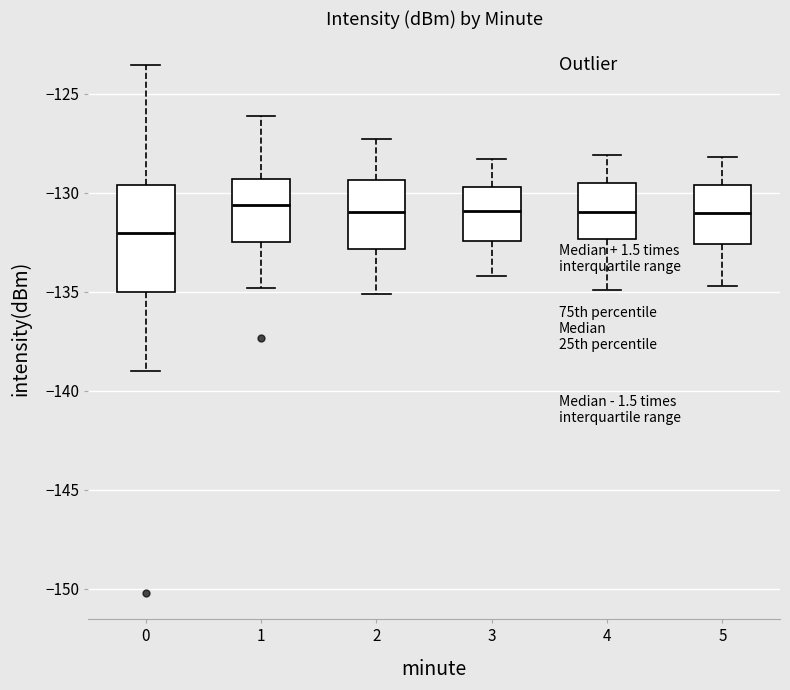

Reading left to right, transcribe this box plot: for each box, give where its median line is, the range the box spans, and where its two whiskers end, as read against the y-axis. The values are not printed on the chart, so give them approximately, as read against the axis.

0: median -132.0, box -135.0 to -129.5, whiskers -139.0 to -123.5
1: median -130.5, box -132.5 to -129.5, whiskers -135.0 to -126.0
2: median -131.0, box -133.0 to -129.5, whiskers -135.0 to -127.5
3: median -131.0, box -132.5 to -129.5, whiskers -134.0 to -128.5
4: median -131.0, box -132.5 to -129.5, whiskers -135.0 to -128.0
5: median -131.0, box -132.5 to -129.5, whiskers -134.5 to -128.0